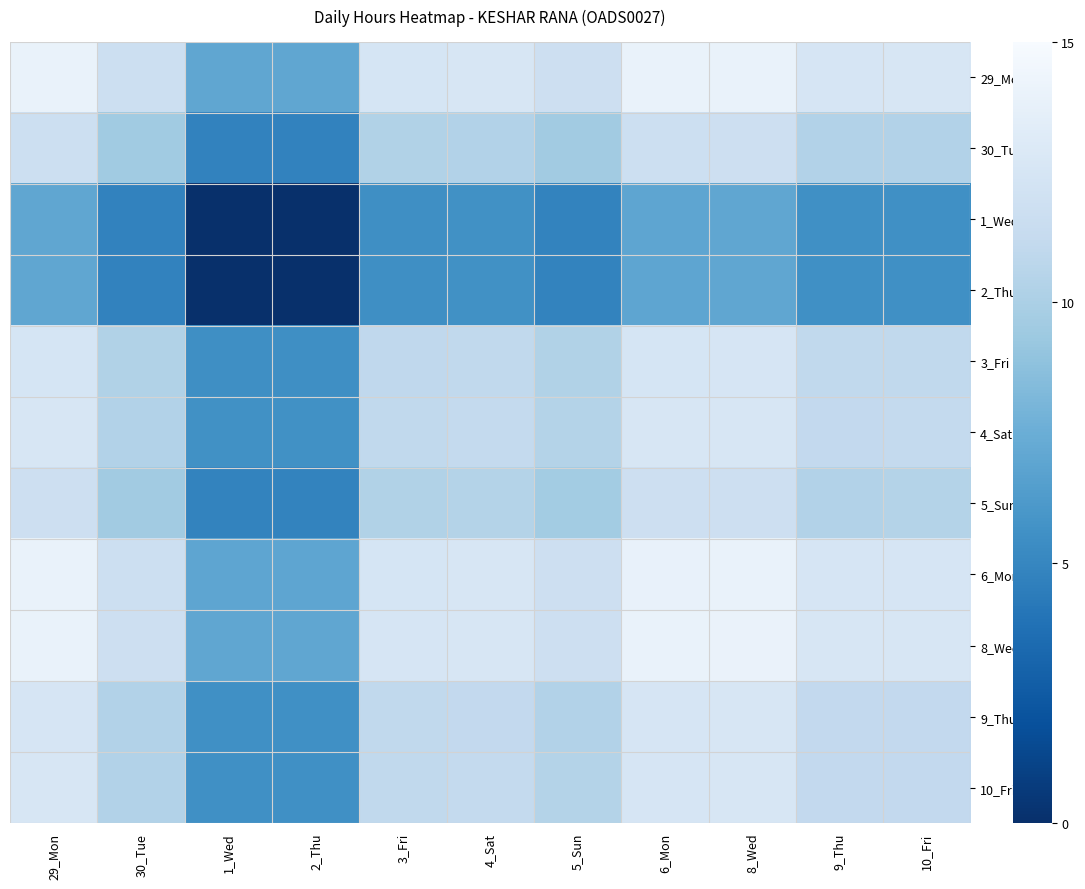

Reading left to right, extract all data points from this chart.

29_Mon: 29_Mon=14.0	30_Tue=11.8	1_Wed=7.0	2_Thu=7.0	3_Fri=12.5	4_Sat=12.6	5_Sun=11.8	6_Mon=13.9	8_Wed=14.0	9_Thu=12.5	10_Fri=12.5
30_Tue: 29_Mon=11.8	30_Tue=9.6	1_Wed=4.8	2_Thu=4.8	3_Fri=10.3	4_Sat=10.3	5_Sun=9.6	6_Mon=11.7	8_Wed=11.8	9_Thu=10.3	10_Fri=10.3
1_Wed: 29_Mon=7.0	30_Tue=4.8	1_Wed=0.0	2_Thu=0.0	3_Fri=5.5	4_Sat=5.6	5_Sun=4.8	6_Mon=7.0	8_Wed=7.0	9_Thu=5.5	10_Fri=5.6
2_Thu: 29_Mon=7.0	30_Tue=4.8	1_Wed=0.0	2_Thu=0.0	3_Fri=5.5	4_Sat=5.6	5_Sun=4.8	6_Mon=7.0	8_Wed=7.0	9_Thu=5.5	10_Fri=5.6
3_Fri: 29_Mon=12.5	30_Tue=10.3	1_Wed=5.5	2_Thu=5.5	3_Fri=11.0	4_Sat=11.1	5_Sun=10.3	6_Mon=12.4	8_Wed=12.5	9_Thu=11.0	10_Fri=11.0
4_Sat: 29_Mon=12.6	30_Tue=10.3	1_Wed=5.6	2_Thu=5.6	3_Fri=11.1	4_Sat=11.1	5_Sun=10.4	6_Mon=12.5	8_Wed=12.6	9_Thu=11.1	10_Fri=11.1
5_Sun: 29_Mon=11.8	30_Tue=9.6	1_Wed=4.8	2_Thu=4.8	3_Fri=10.3	4_Sat=10.4	5_Sun=9.6	6_Mon=11.8	8_Wed=11.8	9_Thu=10.3	10_Fri=10.4
6_Mon: 29_Mon=13.9	30_Tue=11.7	1_Wed=7.0	2_Thu=7.0	3_Fri=12.4	4_Sat=12.5	5_Sun=11.8	6_Mon=13.9	8_Wed=14.0	9_Thu=12.5	10_Fri=12.5
8_Wed: 29_Mon=14.0	30_Tue=11.8	1_Wed=7.0	2_Thu=7.0	3_Fri=12.5	4_Sat=12.6	5_Sun=11.8	6_Mon=14.0	8_Wed=14.0	9_Thu=12.6	10_Fri=12.6
9_Thu: 29_Mon=12.5	30_Tue=10.3	1_Wed=5.5	2_Thu=5.5	3_Fri=11.0	4_Sat=11.1	5_Sun=10.3	6_Mon=12.5	8_Wed=12.6	9_Thu=11.1	10_Fri=11.1
10_Fri: 29_Mon=12.5	30_Tue=10.3	1_Wed=5.6	2_Thu=5.6	3_Fri=11.0	4_Sat=11.1	5_Sun=10.4	6_Mon=12.5	8_Wed=12.6	9_Thu=11.1	10_Fri=11.1